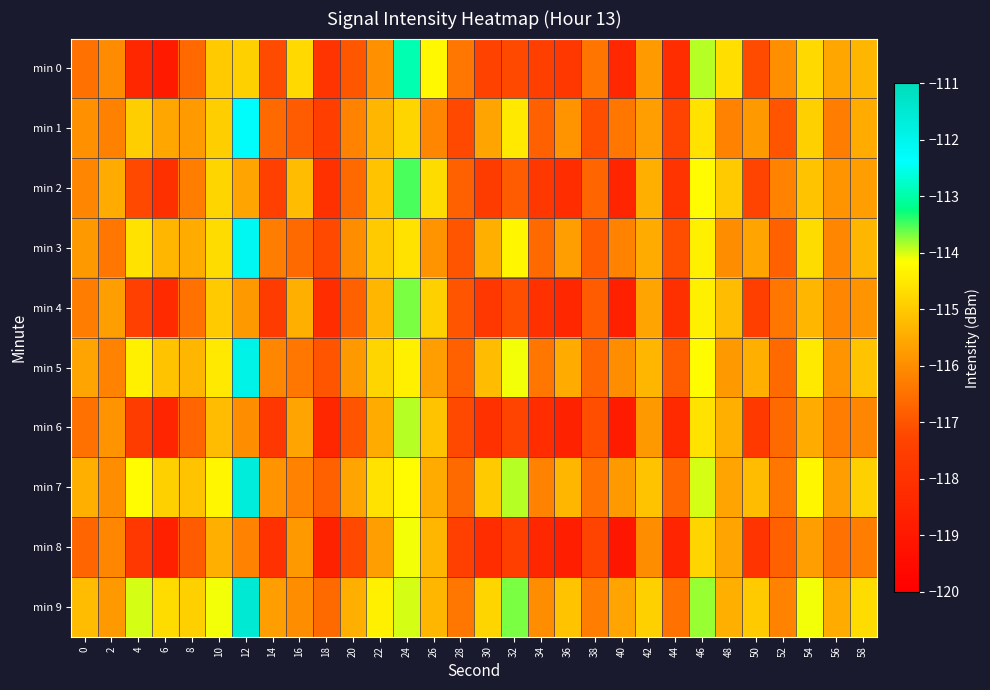

Reading left to right, transcribe all the data shown in this chart.

min 0: 0=-116.5	2=-116.1	4=-118.4	6=-118.9	8=-116.6	10=-115.0	12=-114.9	14=-117.2	16=-114.7	18=-117.9	20=-116.9	22=-115.9	24=-112.9	26=-114.2	28=-116.4	30=-117.3	32=-117.2	34=-117.5	36=-117.7	38=-116.4	40=-118.4	42=-115.8	44=-118.2	46=-113.9	48=-114.7	50=-117.2	52=-116.0	54=-114.8	56=-115.5	58=-115.3
min 1: 0=-116.0	2=-116.2	4=-114.9	6=-115.6	8=-115.7	10=-114.9	12=-112.3	14=-116.6	16=-116.9	18=-117.5	20=-116.2	22=-115.3	24=-114.8	26=-116.1	28=-117.2	30=-115.6	32=-114.5	34=-116.8	36=-115.9	38=-117.1	40=-116.4	42=-115.7	44=-117.3	46=-114.6	48=-116.2	50=-115.8	52=-117.0	54=-114.9	56=-116.3	58=-115.5
min 2: 0=-116.1	2=-115.5	4=-117.2	6=-118.1	8=-116.3	10=-114.8	12=-115.6	14=-117.4	16=-115.2	18=-118.0	20=-116.6	22=-115.1	24=-113.5	26=-114.7	28=-116.8	30=-117.6	32=-116.9	34=-117.8	36=-118.2	38=-116.7	40=-118.5	42=-115.4	44=-117.9	46=-114.2	48=-115.0	50=-117.3	52=-116.2	54=-115.1	56=-115.9	58=-115.7
min 3: 0=-115.8	2=-116.4	4=-114.6	6=-115.3	8=-115.5	10=-114.7	12=-112.1	14=-116.3	16=-116.6	18=-117.2	20=-116.0	22=-115.0	24=-114.6	26=-115.9	28=-117.0	30=-115.4	32=-114.3	34=-116.6	36=-115.7	38=-116.9	40=-116.2	42=-115.5	44=-117.1	46=-114.4	48=-116.0	50=-115.6	52=-116.8	54=-114.7	56=-116.1	58=-115.3
min 4: 0=-116.3	2=-115.7	4=-117.4	6=-118.3	8=-116.5	10=-115.0	12=-115.8	14=-117.6	16=-115.4	18=-118.2	20=-116.8	22=-115.3	24=-113.7	26=-114.9	28=-117.0	30=-117.8	32=-117.1	34=-118.0	36=-118.4	38=-116.9	40=-118.7	42=-115.6	44=-118.1	46=-114.4	48=-115.2	50=-117.5	52=-116.4	54=-115.3	56=-116.1	58=-115.9
min 5: 0=-115.6	2=-116.2	4=-114.4	6=-115.1	8=-115.3	10=-114.5	12=-111.9	14=-116.1	16=-116.4	18=-117.0	20=-115.8	22=-114.8	24=-114.4	26=-115.7	28=-116.8	30=-115.2	32=-114.1	34=-116.4	36=-115.5	38=-116.7	40=-116.0	42=-115.3	44=-116.9	46=-114.2	48=-115.8	50=-115.4	52=-116.6	54=-114.5	56=-115.9	58=-115.1
min 6: 0=-116.5	2=-115.9	4=-117.6	6=-118.5	8=-116.7	10=-115.2	12=-116.0	14=-117.8	16=-115.6	18=-118.4	20=-117.0	22=-115.5	24=-113.9	26=-115.1	28=-117.2	30=-118.0	32=-117.3	34=-118.2	36=-118.6	38=-117.1	40=-118.9	42=-115.8	44=-118.3	46=-114.6	48=-115.4	50=-117.7	52=-116.6	54=-115.5	56=-116.3	58=-116.1
min 7: 0=-115.4	2=-116.0	4=-114.2	6=-114.9	8=-115.1	10=-114.3	12=-111.7	14=-115.9	16=-116.2	18=-116.8	20=-115.6	22=-114.6	24=-114.2	26=-115.5	28=-116.6	30=-115.0	32=-113.9	34=-116.2	36=-115.3	38=-116.5	40=-115.8	42=-115.1	44=-116.7	46=-114.0	48=-115.6	50=-115.2	52=-116.4	54=-114.3	56=-115.7	58=-114.9
min 8: 0=-116.7	2=-116.1	4=-117.8	6=-118.7	8=-116.9	10=-115.4	12=-116.2	14=-118.0	16=-115.8	18=-118.6	20=-117.2	22=-115.7	24=-114.1	26=-115.3	28=-117.4	30=-118.2	32=-117.5	34=-118.4	36=-118.8	38=-117.3	40=-119.1	42=-116.0	44=-118.5	46=-114.8	48=-115.6	50=-117.9	52=-116.8	54=-115.7	56=-116.5	58=-116.3
min 9: 0=-115.2	2=-115.8	4=-114.0	6=-114.7	8=-114.9	10=-114.1	12=-111.5	14=-115.7	16=-116.0	18=-116.6	20=-115.4	22=-114.4	24=-114.0	26=-115.3	28=-116.4	30=-114.8	32=-113.7	34=-116.0	36=-115.1	38=-116.3	40=-115.6	42=-114.9	44=-116.5	46=-113.8	48=-115.4	50=-115.0	52=-116.2	54=-114.1	56=-115.5	58=-114.7